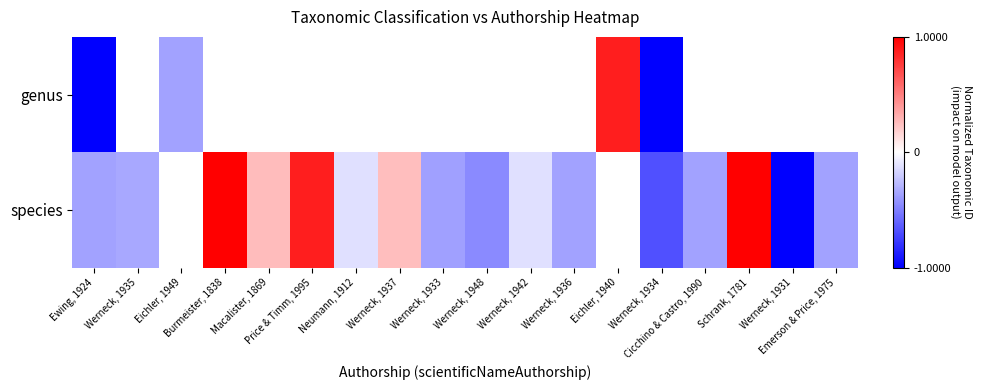

Which label corresponds to the smallest value in the chart?

Werneck, 1934